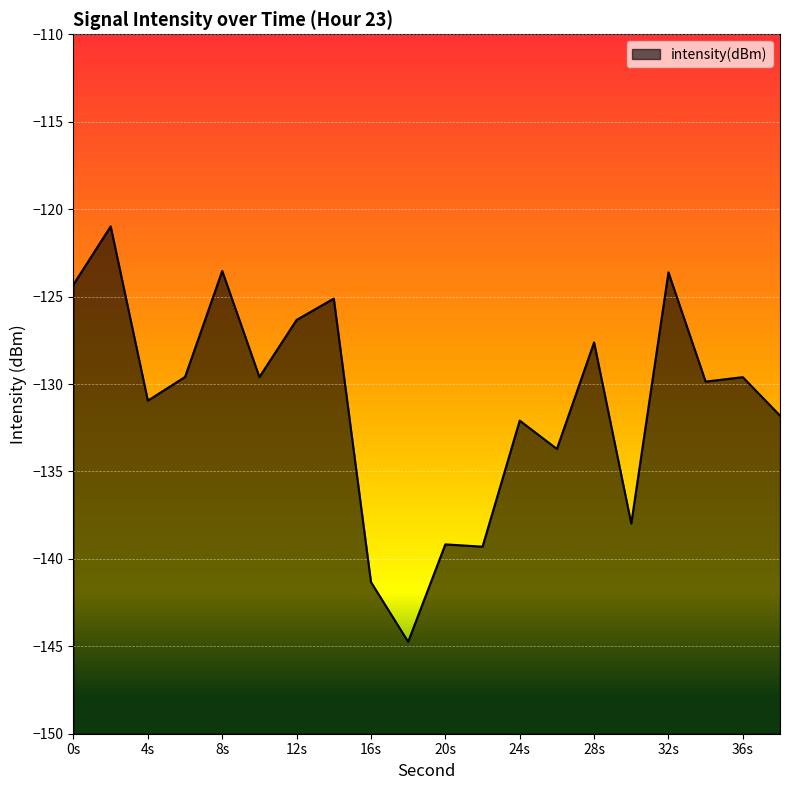

What is the value of the 10th point from the left?

-144.7